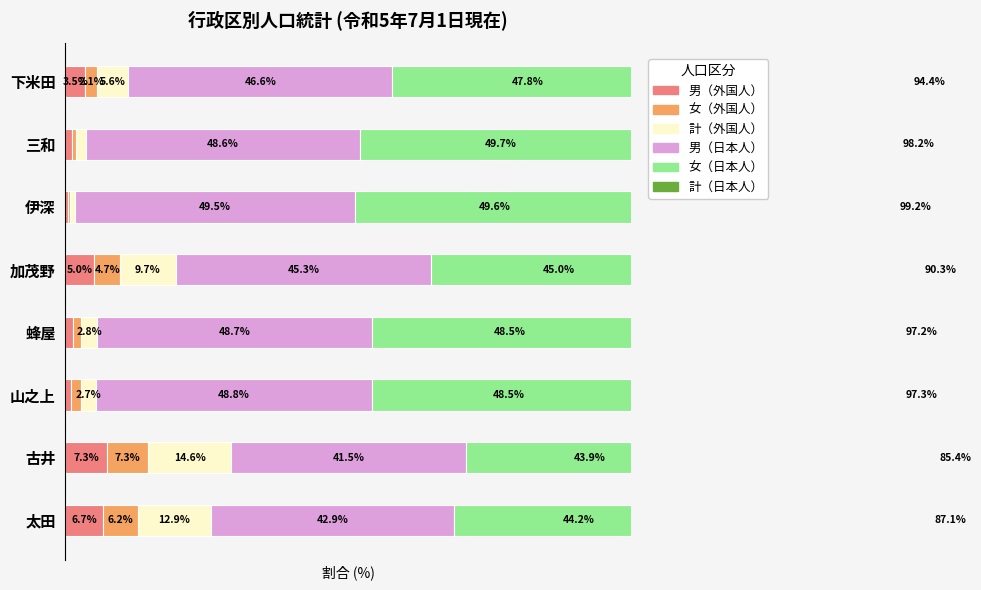

What is the approximate value of 男（日本人） at 6?

48.6